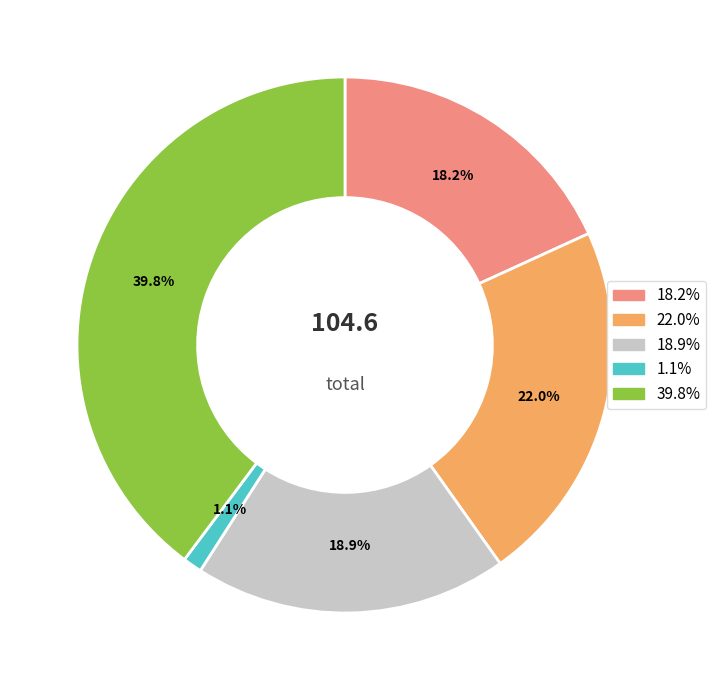

Does any single category account for the majority?

No